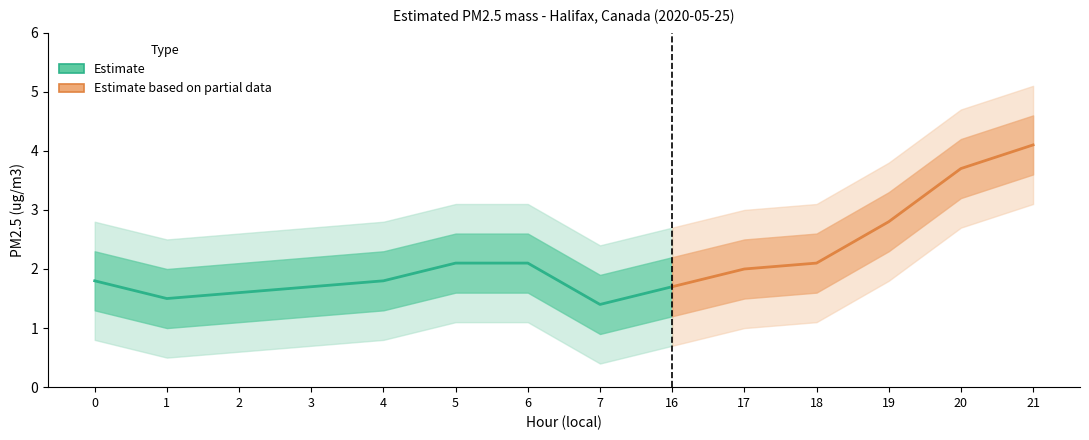

Which category has the lowest value across all series?

7